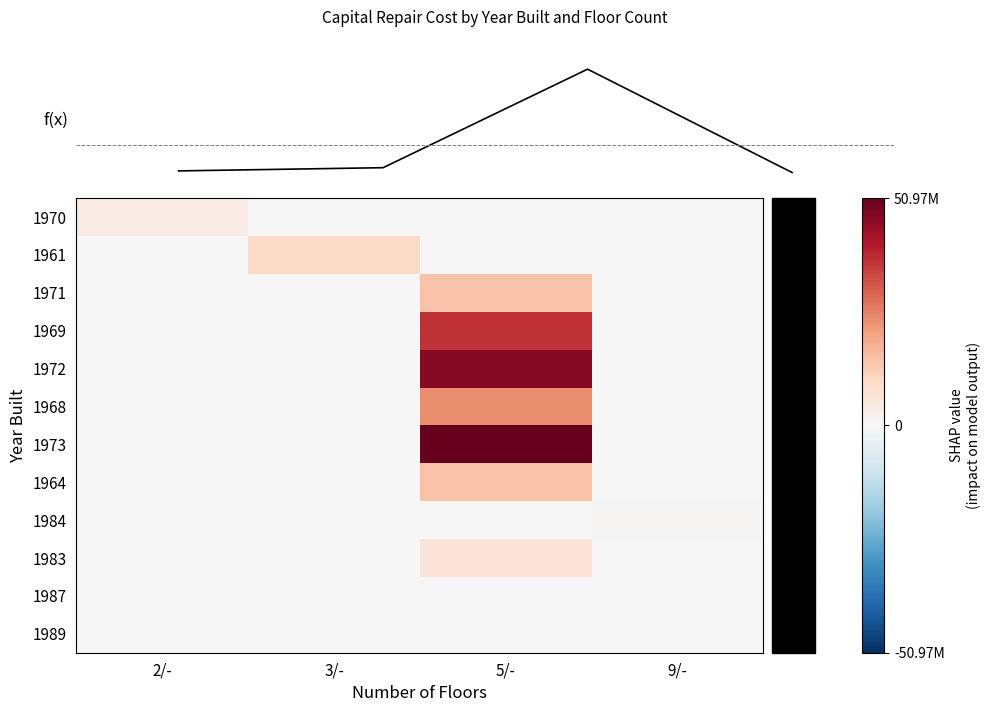

True or false: 1970 has a value of -2088594.5 at 5/-.

False